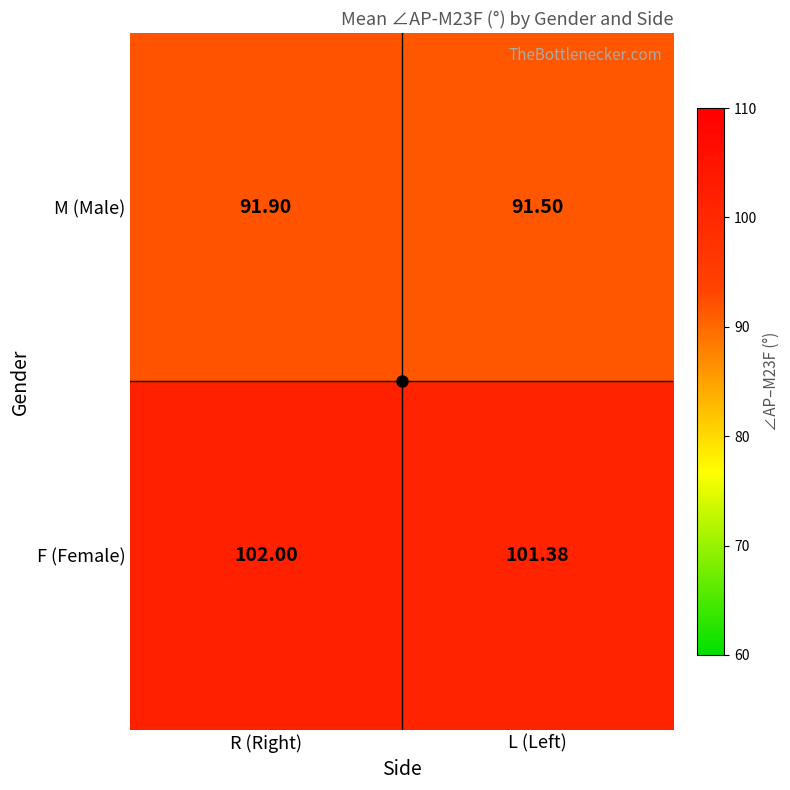

Which category has the lowest value in the M (Male) series?

L (Left)